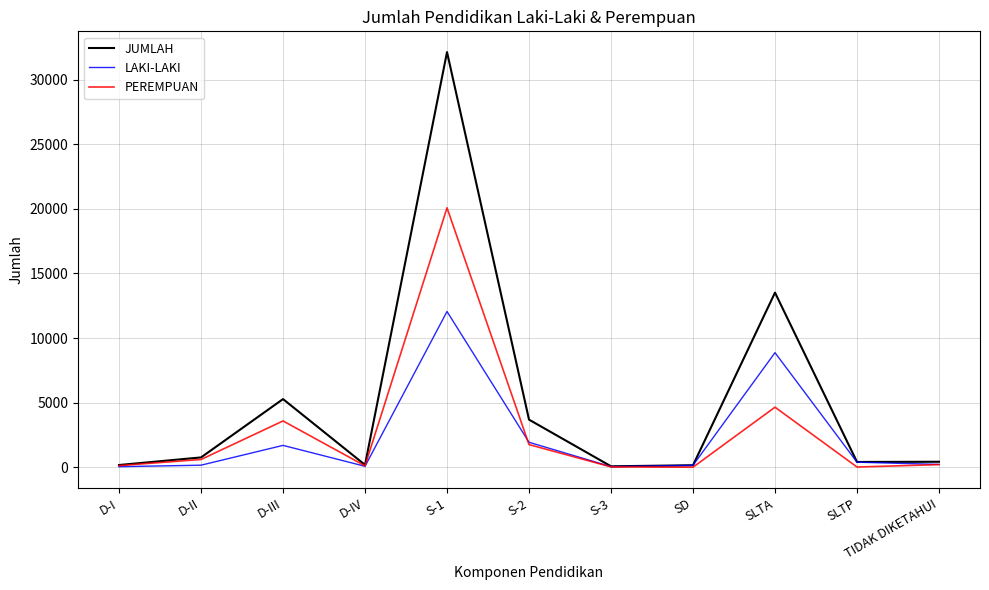

True or false: JUMLAH has a value of 408 at SLTP.

True